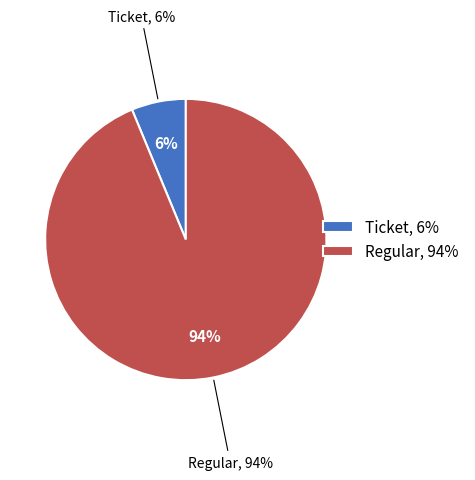

Does any single category account for the majority?

Yes